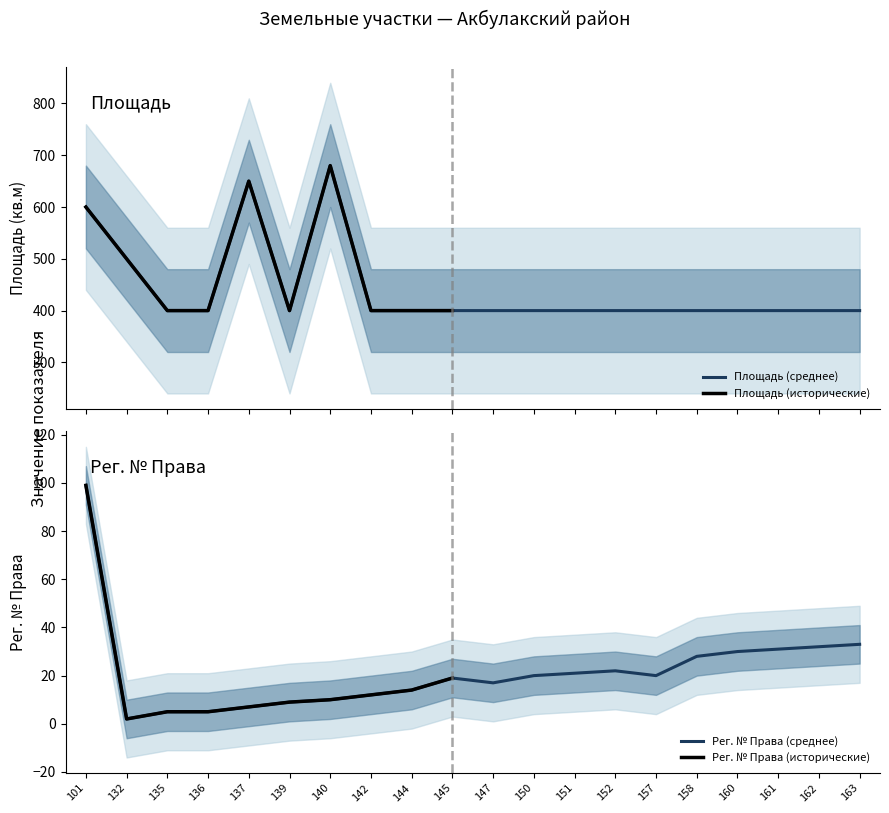

What is the highest value of the Площадь series?

680